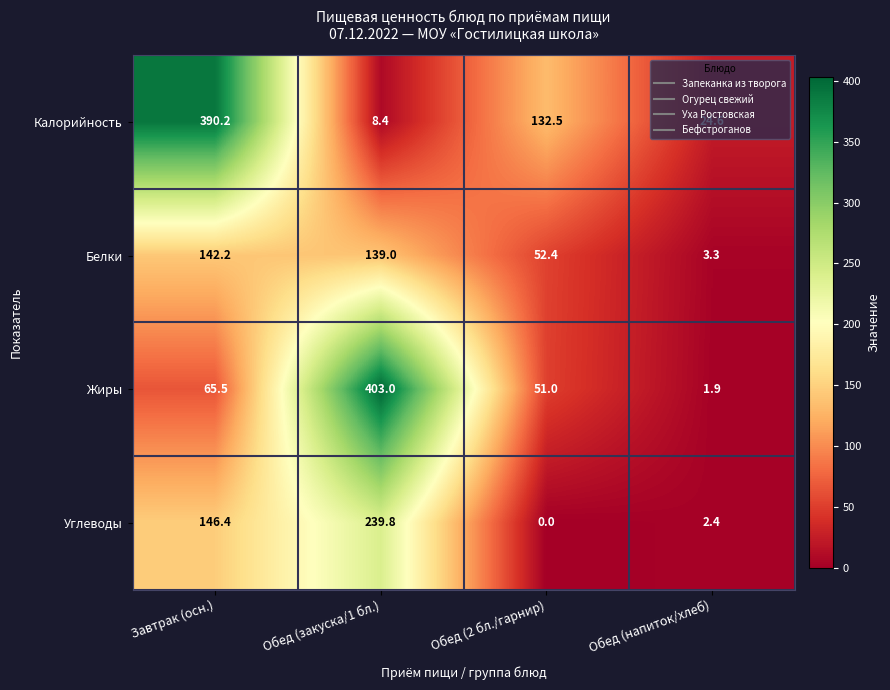

What is the difference between the maximum and minimum values in the Белки series?

138.9